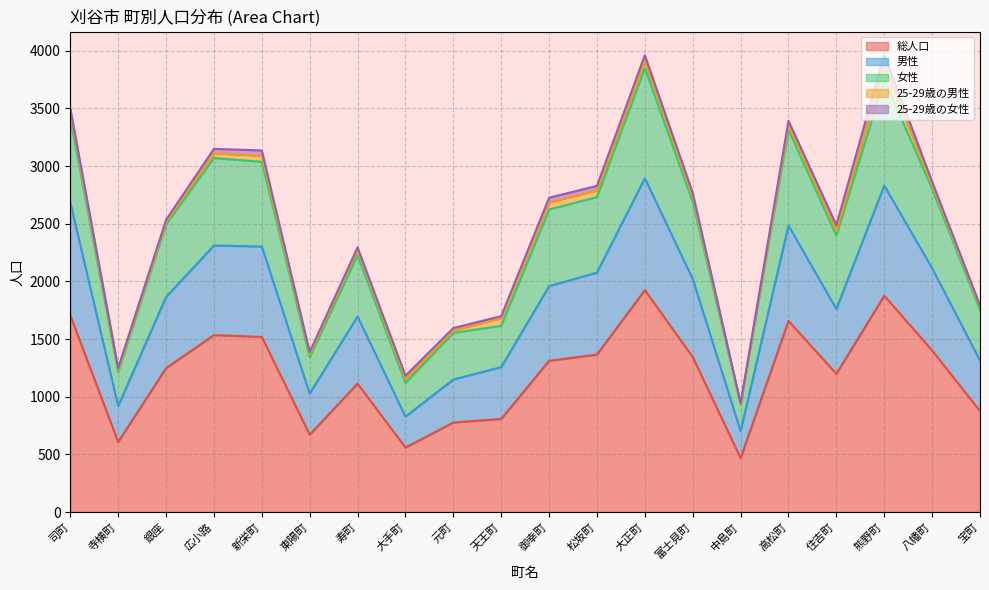

True or false: 総人口 and 男性 intersect in this chart.

False